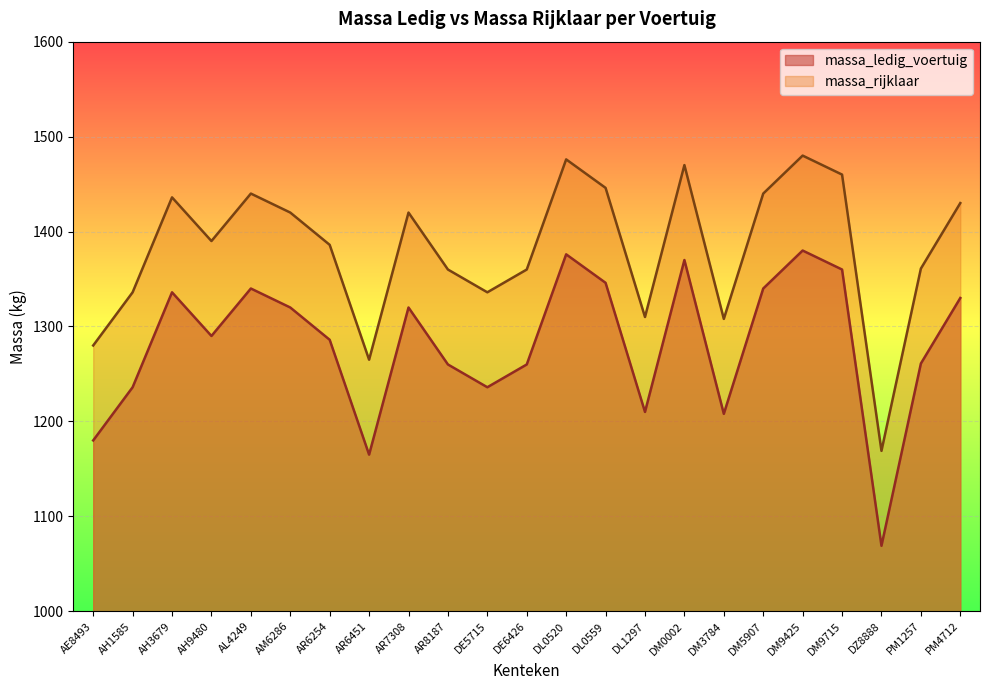

What is the total value across all series at AR7308?

2740